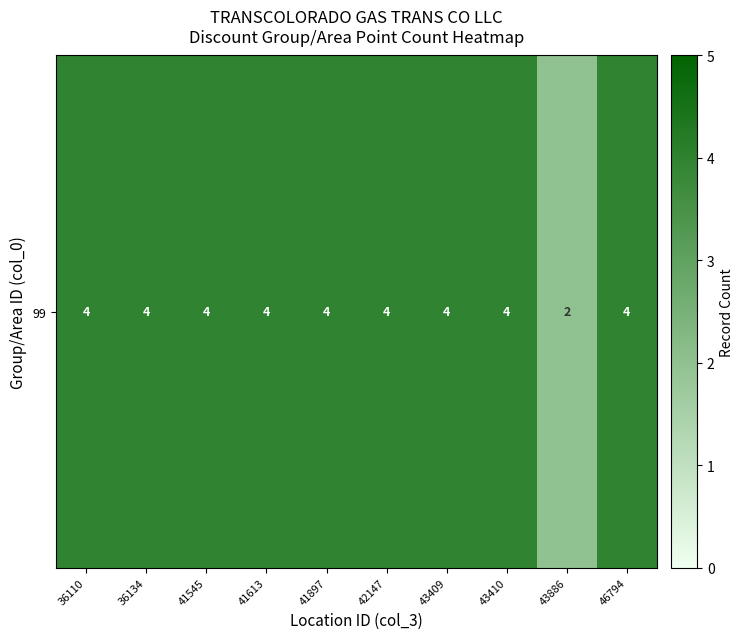

Where is the data nearest to the value 3?

36110